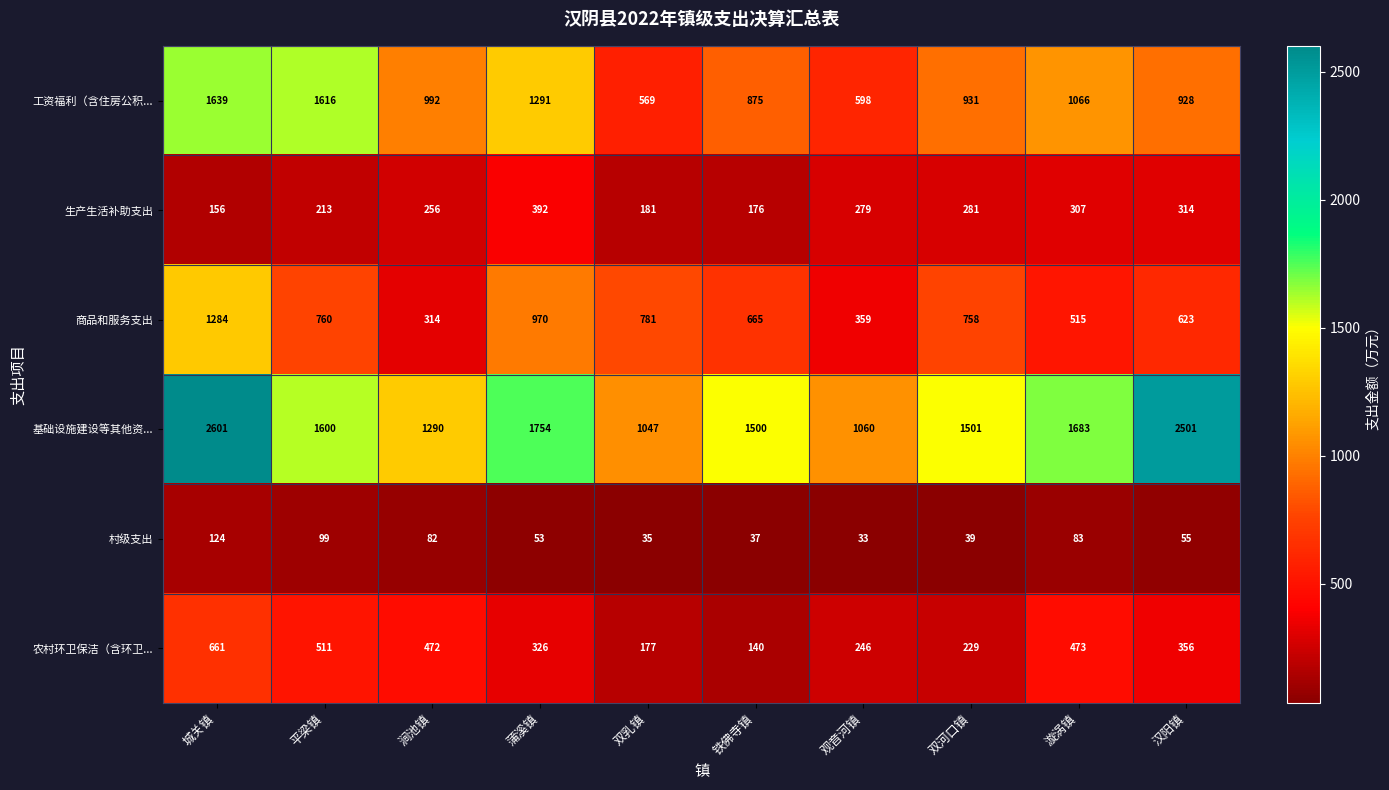

What is the total value across all series at 汉阳镇?

4777